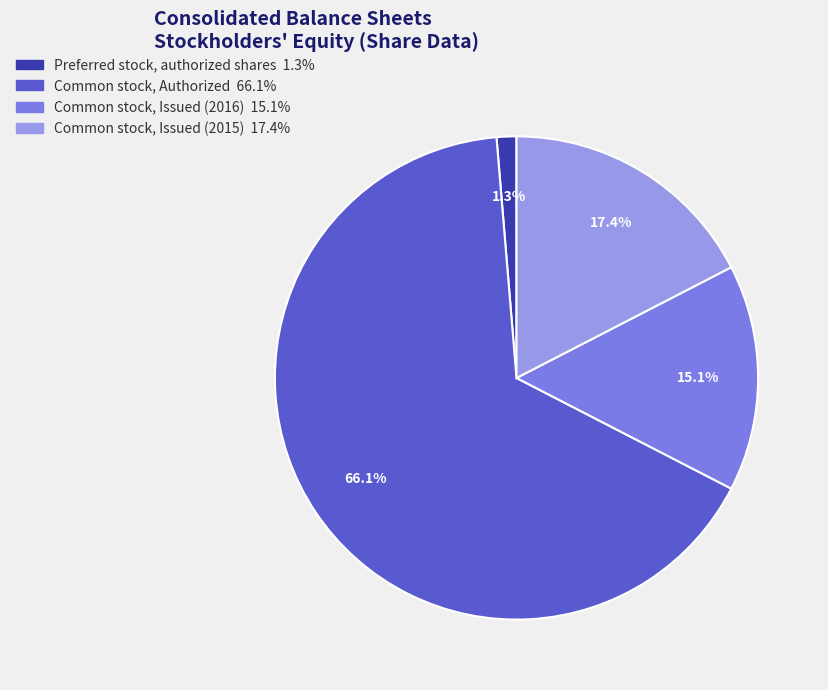

The Preferred stock, authorized shares slice represents 11% of the pie. True or false?

False